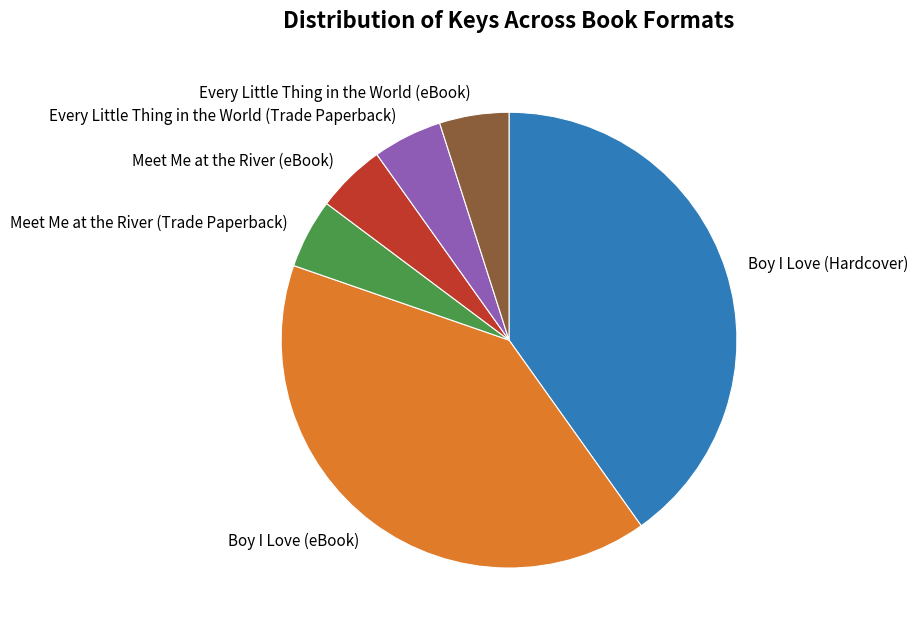

How many segments does this pie chart have?

6